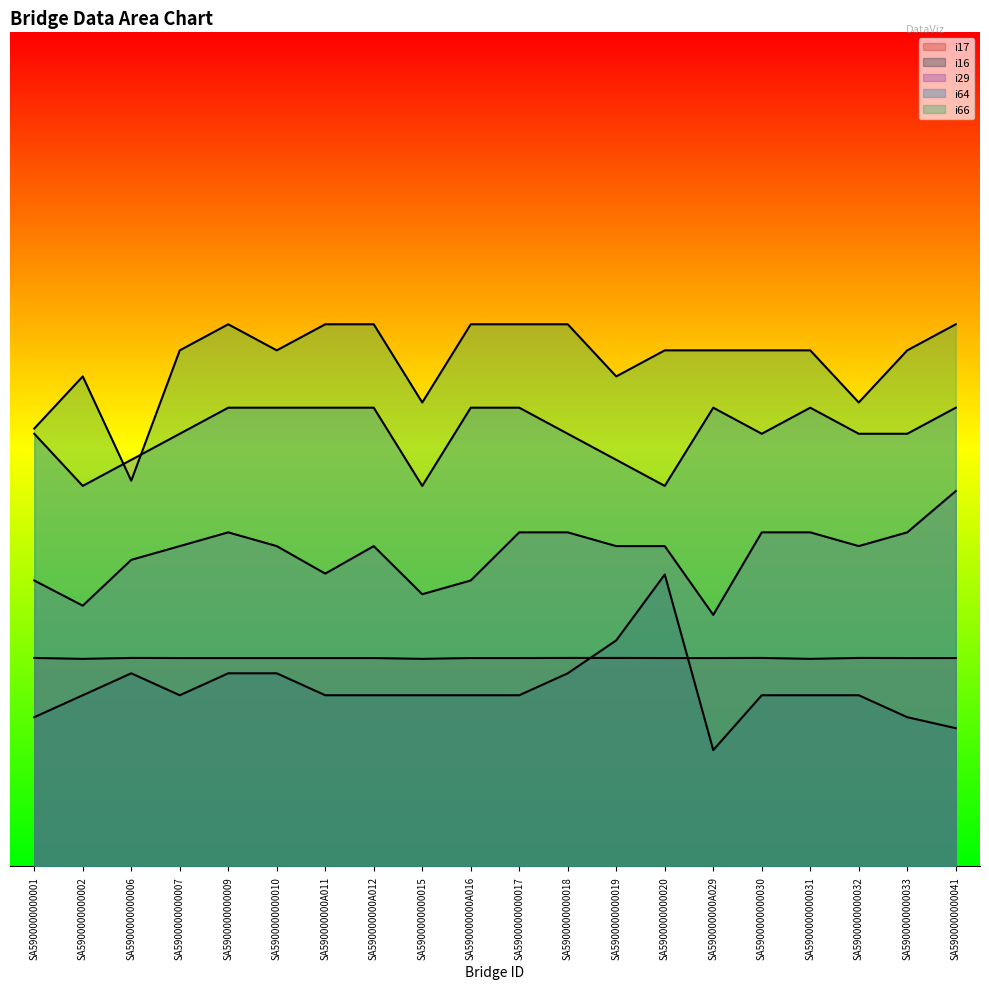

Reading left to right, list all the values displayed in this chart.

i17: SA5900000000001=30.0	SA5900000000002=29.9	SA5900000000006=30.0	SA5900000000007=30.0	SA5900000000009=30.0	SA5900000000010=30.0	SA590000000A011=30.0	SA590000000A012=30.0	SA5900000000015=29.9	SA590000000A016=30.0	SA5900000000017=30.0	SA5900000000018=30.0	SA5900000000019=30.0	SA5900000000020=30.0	SA590000000A029=30.0	SA5900000000030=30.0	SA5900000000031=29.9	SA5900000000032=30.0	SA5900000000033=30.0	SA5900000000041=30.0
i16: SA5900000000001=21.5	SA5900000000002=24.6	SA5900000000006=27.8	SA5900000000007=24.6	SA5900000000009=27.8	SA5900000000010=27.8	SA590000000A011=24.6	SA590000000A012=24.6	SA5900000000015=24.6	SA590000000A016=24.6	SA5900000000017=24.6	SA5900000000018=27.8	SA5900000000019=32.5	SA5900000000020=42.0	SA590000000A029=16.7	SA5900000000030=24.6	SA5900000000031=24.6	SA5900000000032=24.6	SA5900000000033=21.5	SA5900000000041=19.9
i29: SA5900000000001=41.1	SA5900000000002=37.5	SA5900000000006=44.1	SA5900000000007=46.1	SA5900000000009=48.1	SA5900000000010=46.1	SA590000000A011=42.1	SA590000000A012=46.1	SA5900000000015=39.2	SA590000000A016=41.1	SA5900000000017=48.1	SA5900000000018=48.1	SA5900000000019=46.1	SA5900000000020=46.1	SA590000000A029=36.2	SA5900000000030=48.1	SA5900000000031=48.1	SA5900000000032=46.1	SA5900000000033=48.1	SA5900000000041=54.0
i64: SA5900000000001=62.2	SA5900000000002=54.8	SA5900000000006=58.5	SA5900000000007=62.2	SA5900000000009=66.0	SA5900000000010=66.0	SA590000000A011=66.0	SA590000000A012=66.0	SA5900000000015=54.8	SA590000000A016=66.0	SA5900000000017=66.0	SA5900000000018=62.2	SA5900000000019=58.5	SA5900000000020=54.8	SA590000000A029=66.0	SA5900000000030=62.2	SA5900000000031=66.0	SA5900000000032=62.2	SA5900000000033=62.2	SA5900000000041=66.0
i66: SA5900000000001=63.0	SA5900000000002=70.5	SA5900000000006=55.5	SA5900000000007=74.2	SA5900000000009=78.0	SA5900000000010=74.2	SA590000000A011=78.0	SA590000000A012=78.0	SA5900000000015=66.8	SA590000000A016=78.0	SA5900000000017=78.0	SA5900000000018=78.0	SA5900000000019=70.5	SA5900000000020=74.2	SA590000000A029=74.2	SA5900000000030=74.2	SA5900000000031=74.2	SA5900000000032=66.8	SA5900000000033=74.2	SA5900000000041=78.0